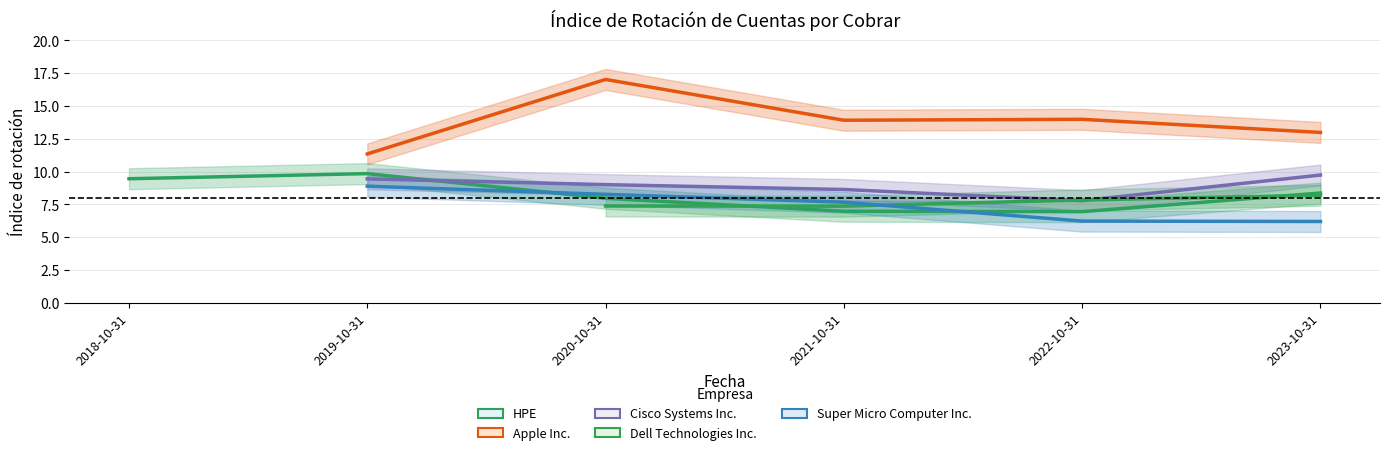

Does the chart display data point markers on the line(s)?

No